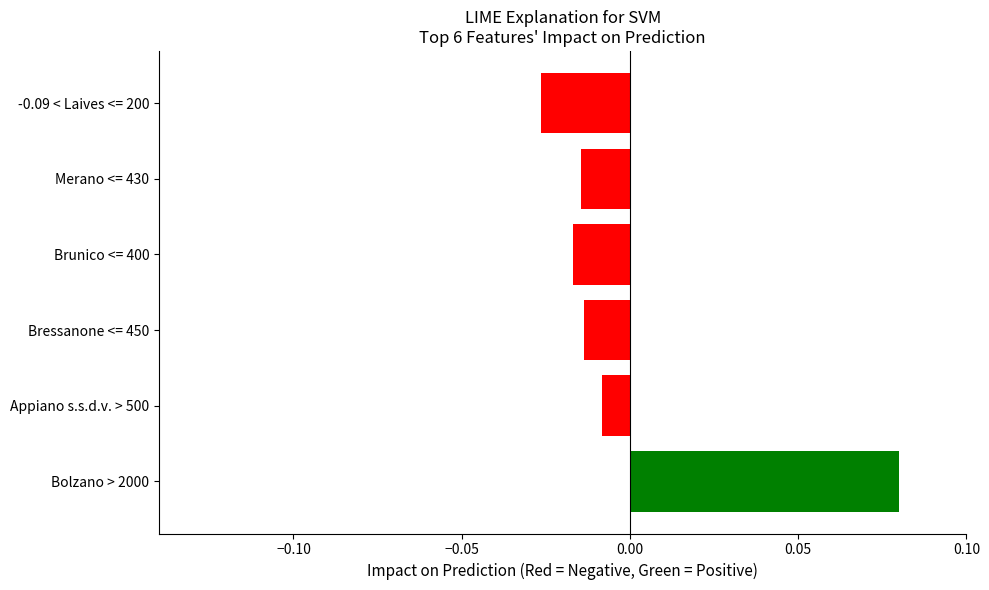

Does the chart contain stacked bars?

No